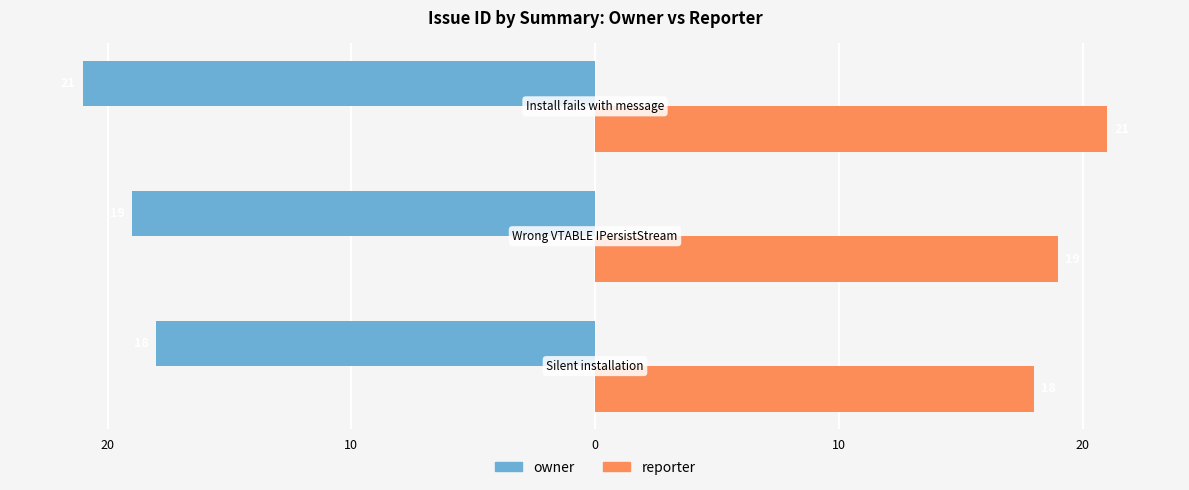

What are all the series names shown in the legend?

owner, reporter